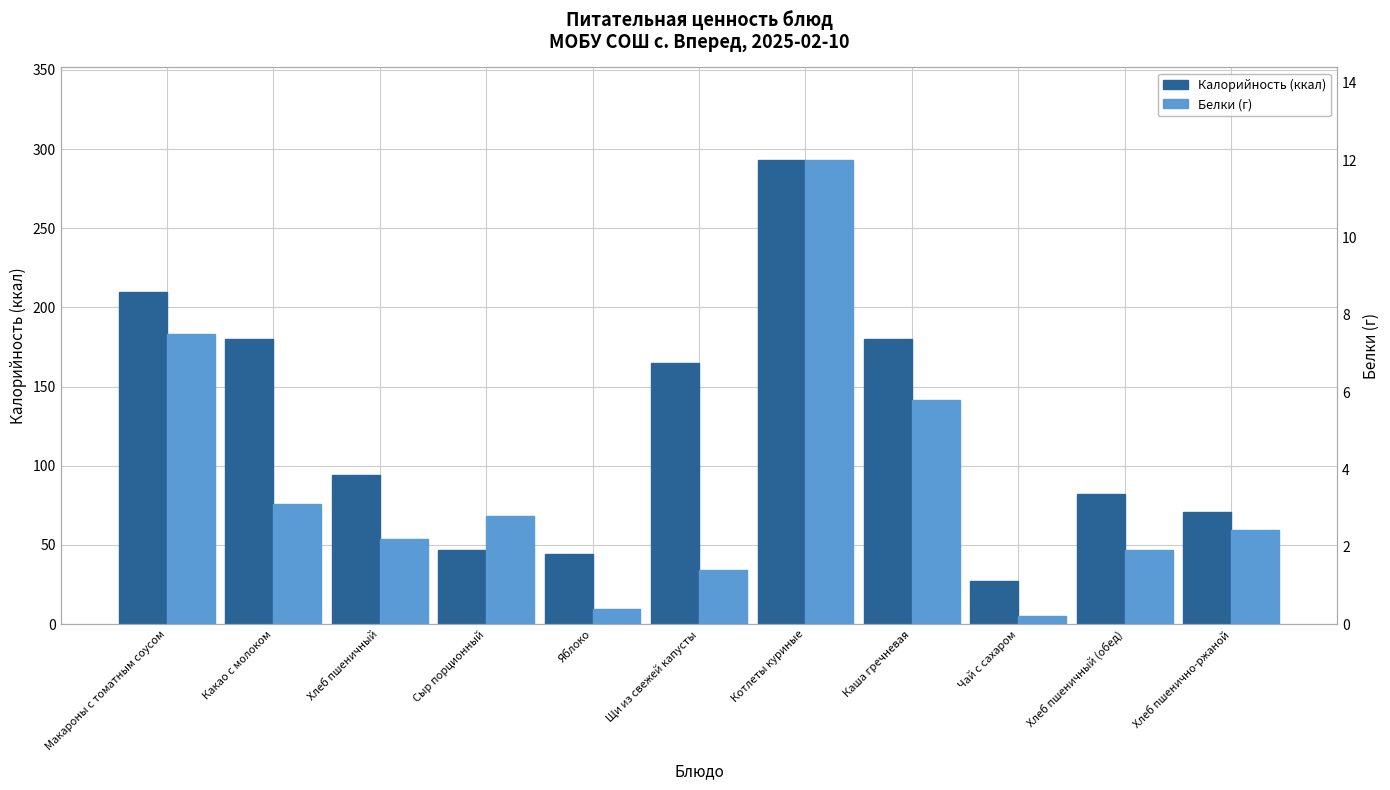

Between Хлеб пшенично-ржаной and Хлеб пшеничный (обед), which is larger?

Хлеб пшеничный (обед)